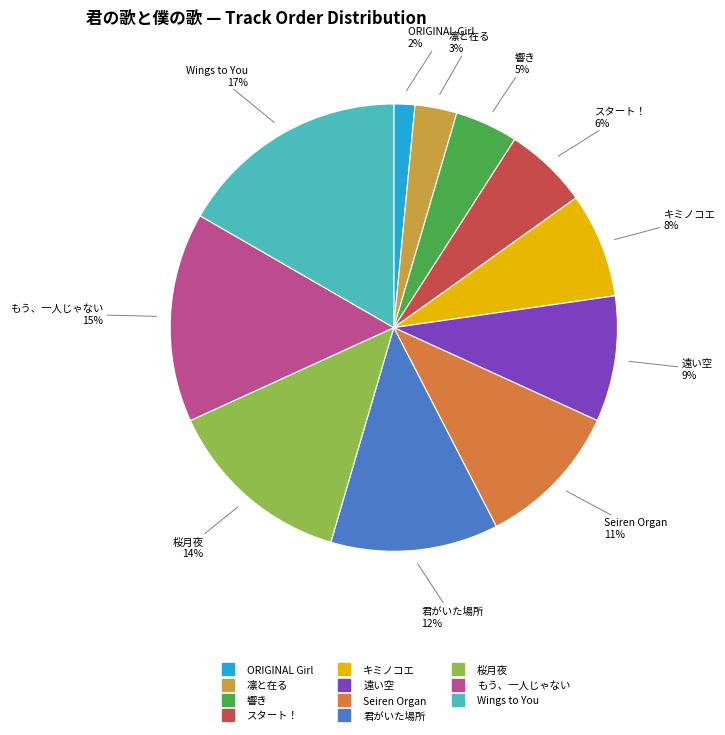

Which slice is the largest?

Wings to You